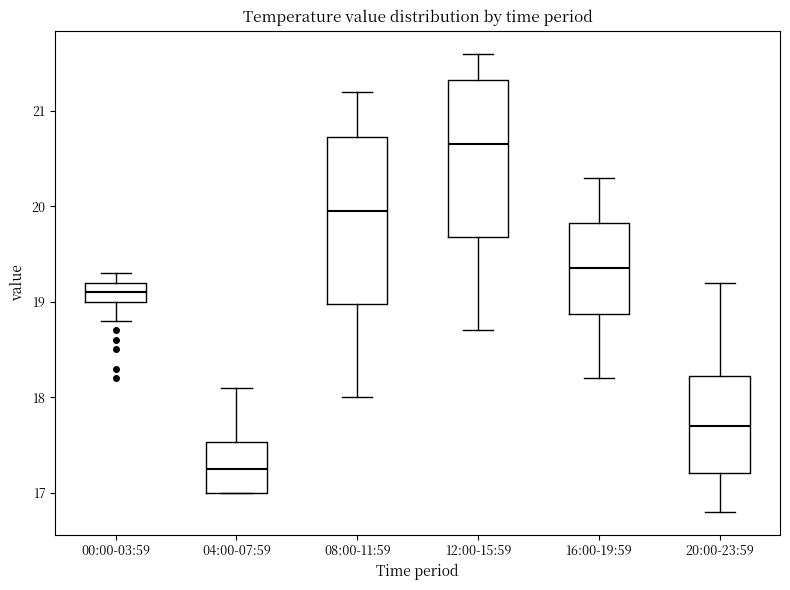

Reading left to right, read every box against the y-axis: the position of its median line, the range the box covers, and the ends of its whiskers. The values are not printed on the chart, so give them approximately, as read against the axis.

00:00-03:59: median 19.1, box 19.0 to 19.2, whiskers 18.8 to 19.3
04:00-07:59: median 17.3, box 17.0 to 17.5, whiskers 17.0 to 18.1
08:00-11:59: median 20.0, box 19.0 to 20.7, whiskers 18.0 to 21.2
12:00-15:59: median 20.7, box 19.7 to 21.3, whiskers 18.7 to 21.6
16:00-19:59: median 19.4, box 18.9 to 19.8, whiskers 18.2 to 20.3
20:00-23:59: median 17.7, box 17.2 to 18.2, whiskers 16.8 to 19.2